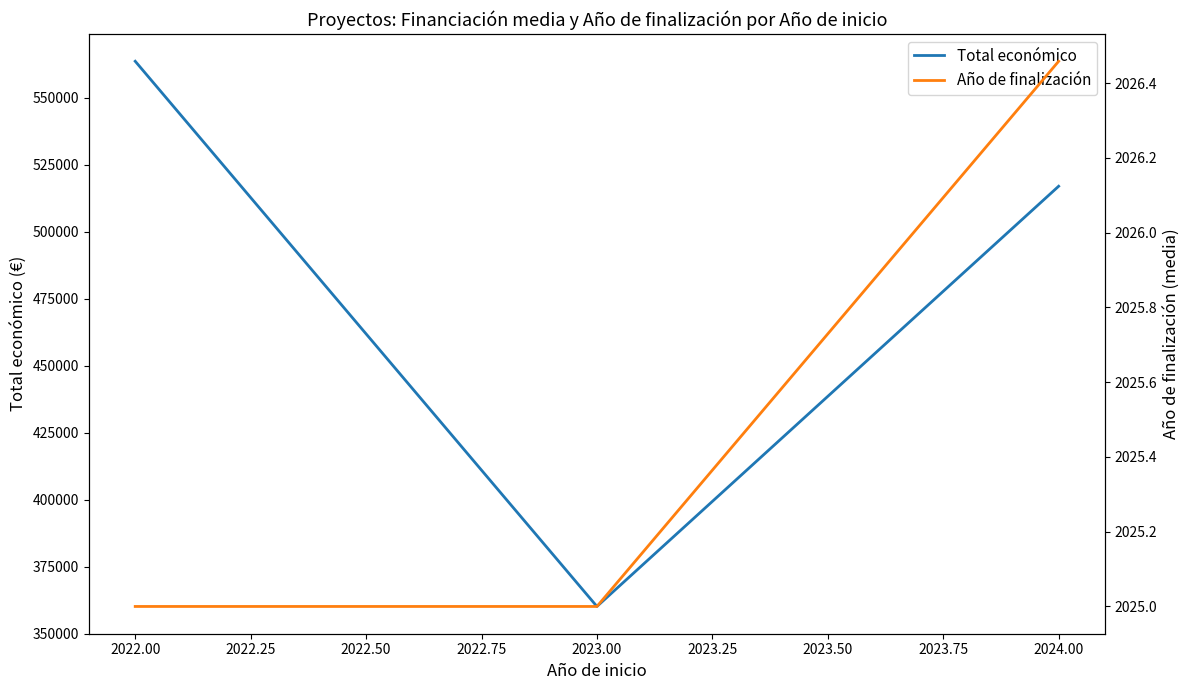

What is the highest value of the Total económico series?

563721.0